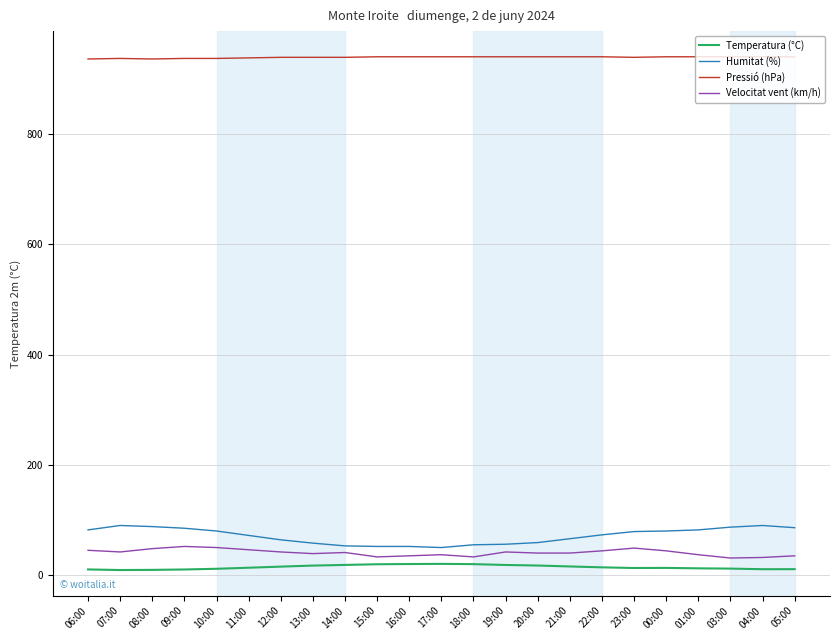

Rank the series by their maximum value, from highest to lowest.

Pressió (hPa), Humitat (%), Velocitat vent (km/h), Temperatura (°C)